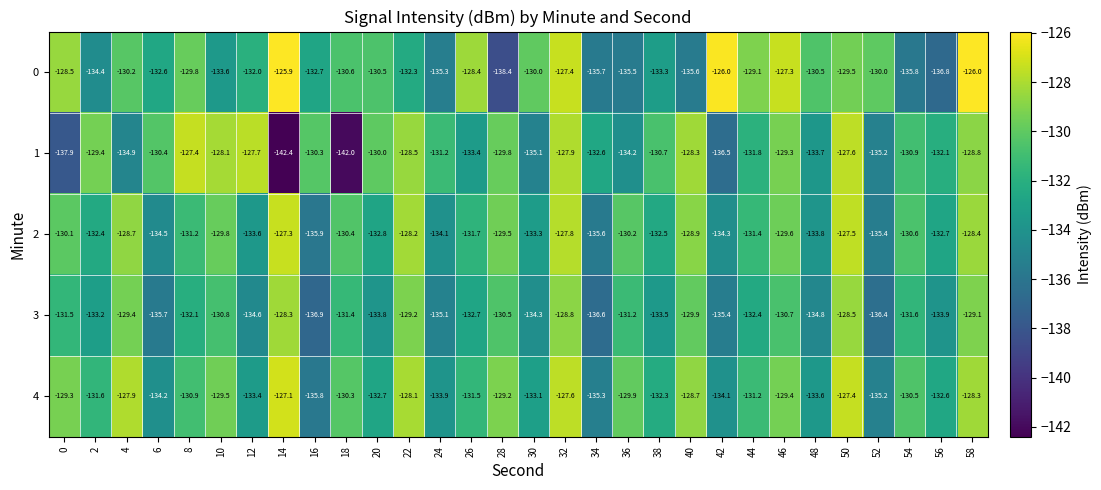

True or false: 0 has a value of -135.5 at 36.

True